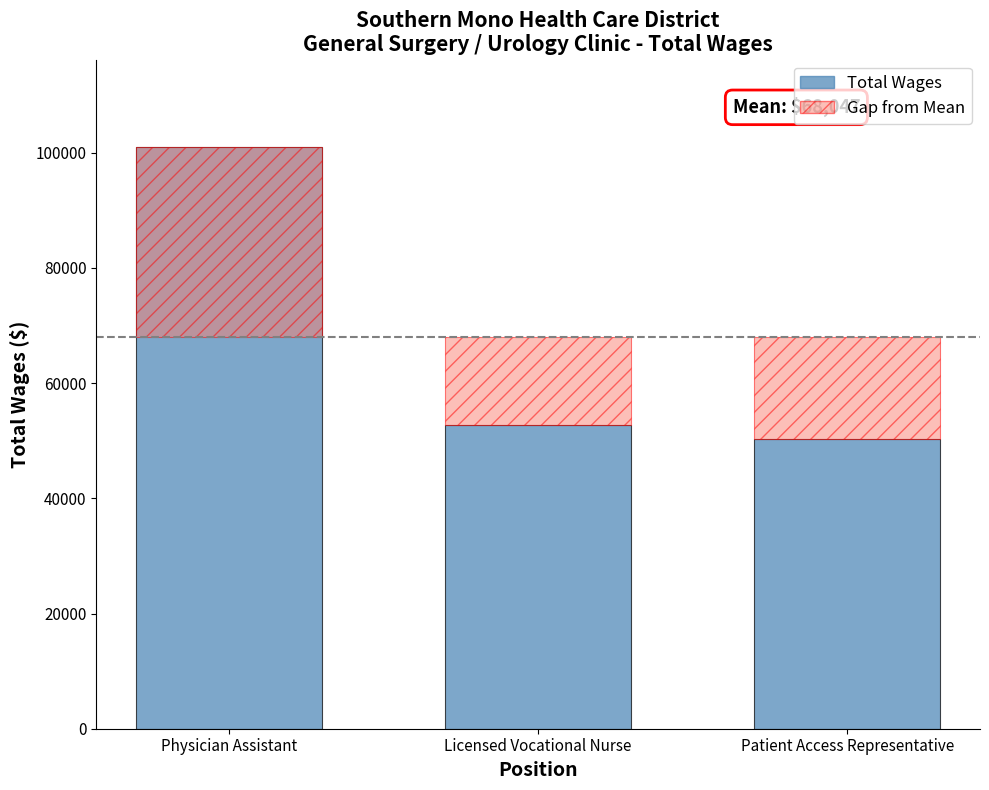

Approximately how many times larger is the value at Licensed Vocational Nurse compared to Patient Access Representative?

1.0